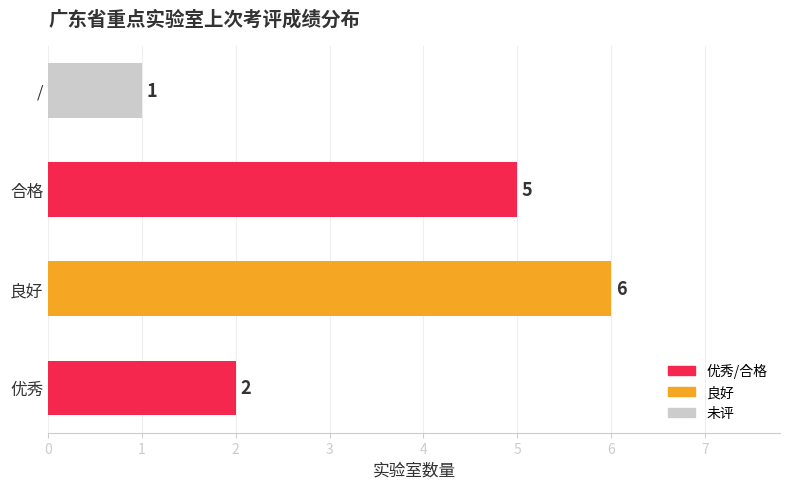

Count the values in the range 2 to 6.

3